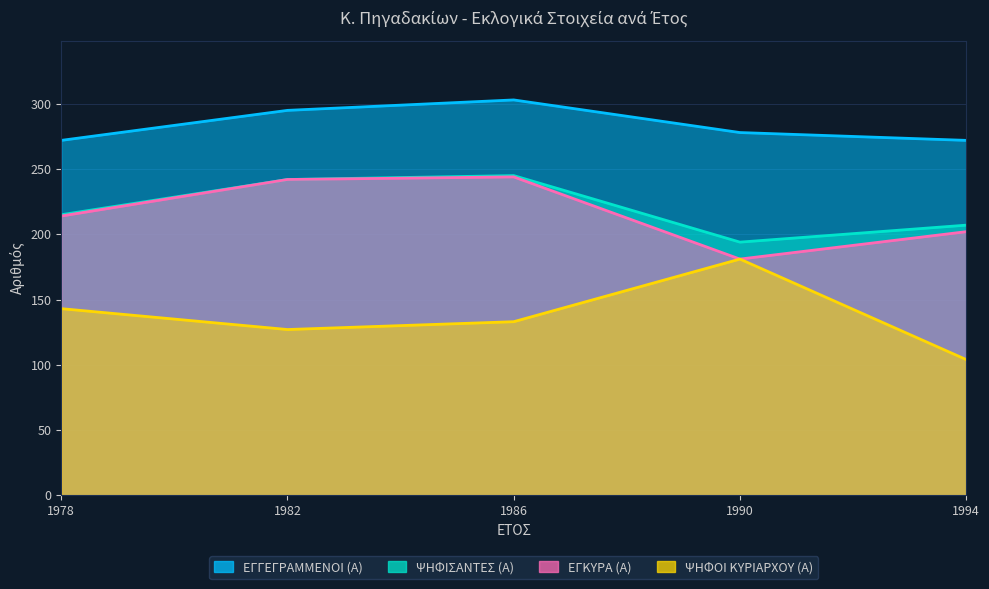

What is the value of the ΨΗΦΟΙ ΚΥΡΙΑΡΧΟΥ (Α) point at the 1st from the left?

143